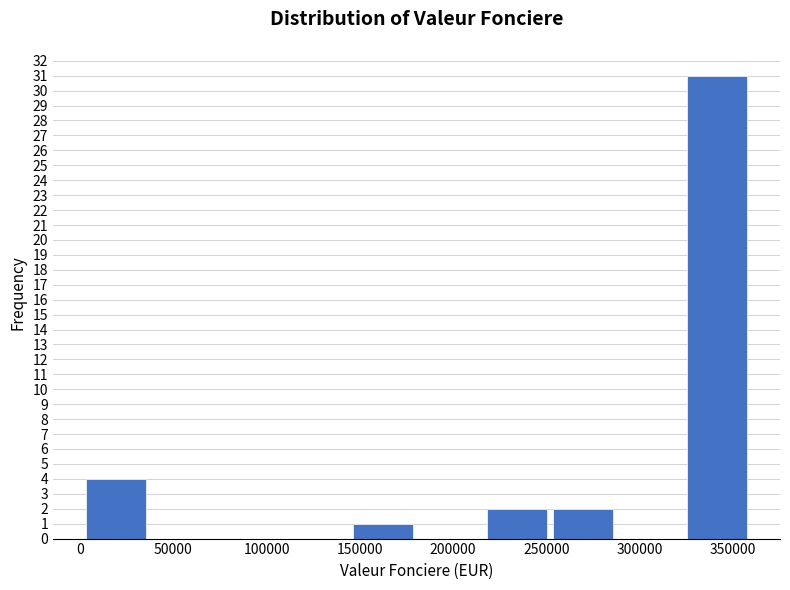

What is the height of the bar covering 325000 to 360000 on the x-axis? Neither the bar edges nor the heights are printed on the chart, so give them approximately, as read against the axes.

31